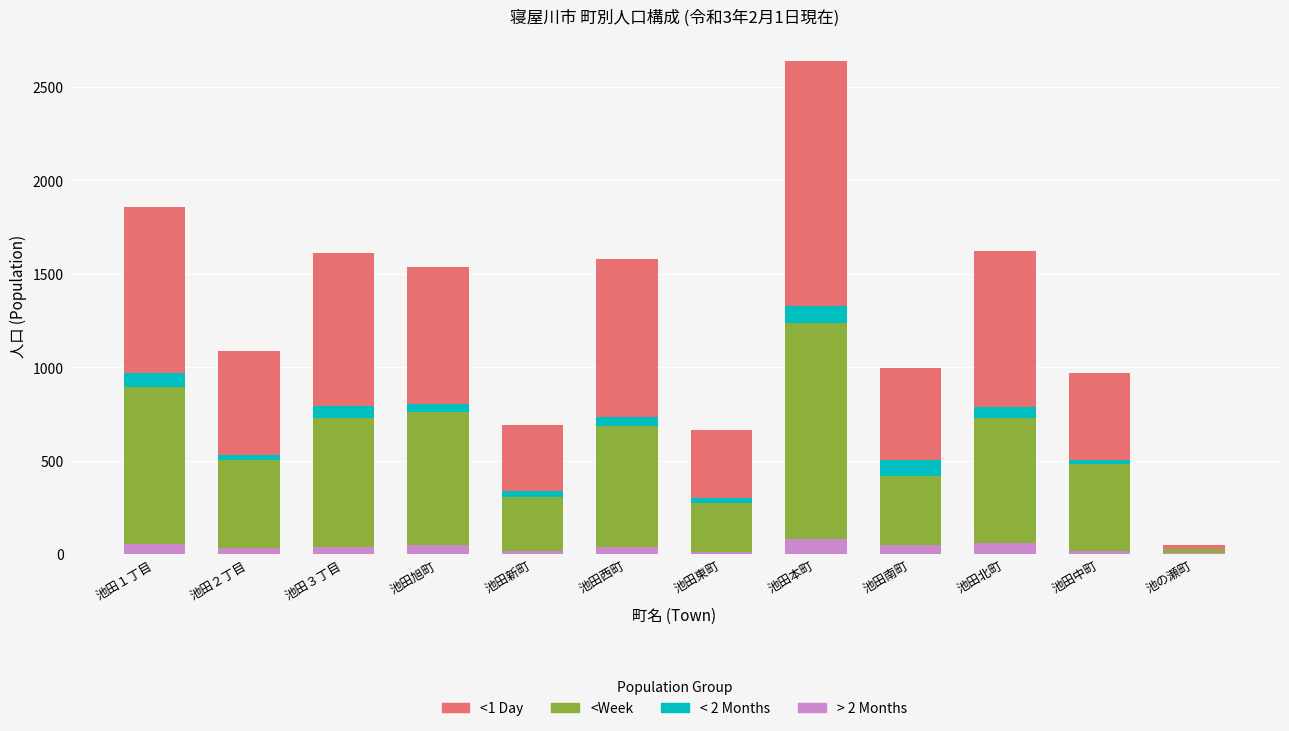

At which category is the sum across all series the highest?

池田本町